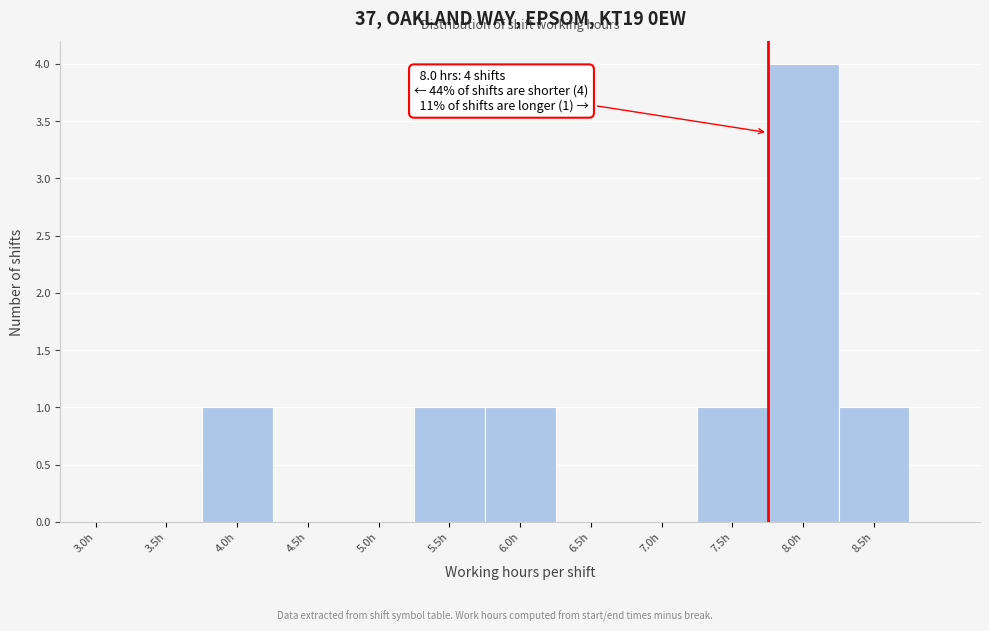

Reading left to right, what are all the values shown in this chart?

3.0h=0	3.5h=0	4.0h=1	4.5h=0	5.0h=0	5.5h=1	6.0h=1	6.5h=0	7.0h=0	7.5h=1	8.0h=4	8.5h=1